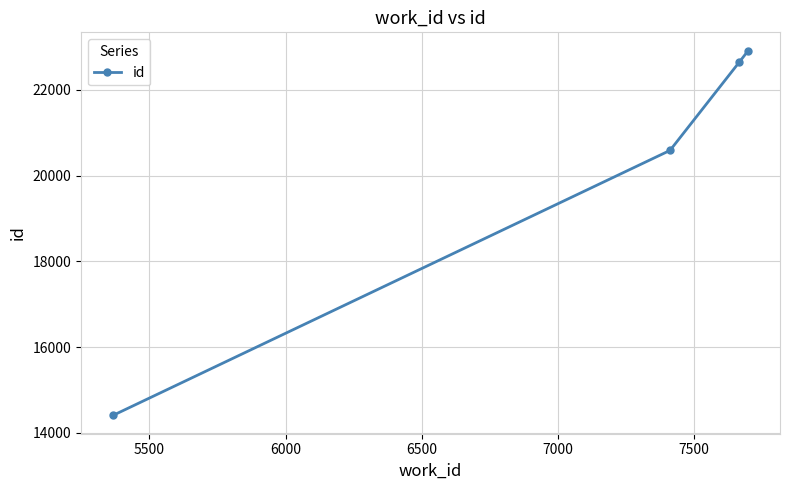

Reading right to left, extract all data points from this chart.

22917	22646	20589	14407